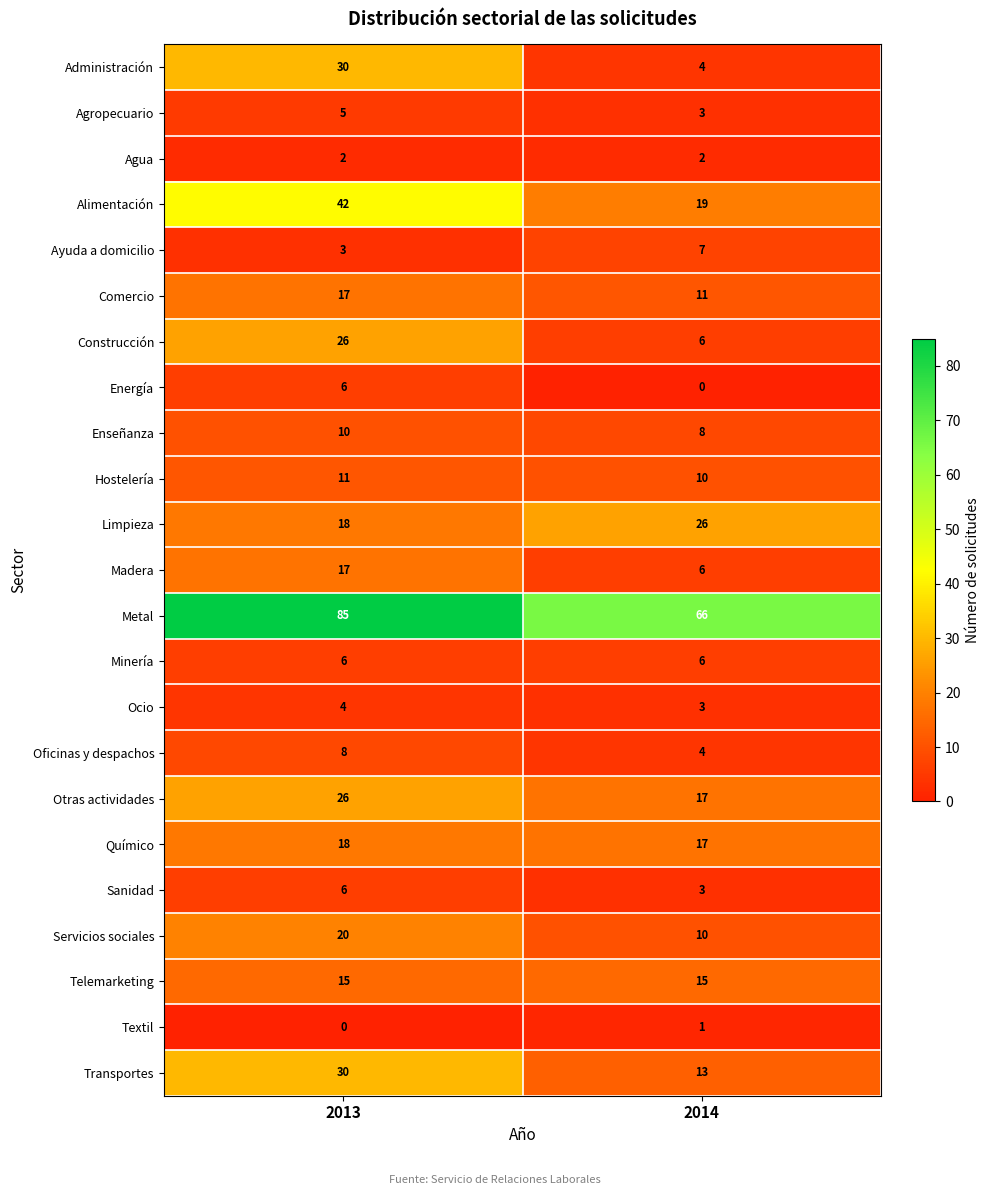

What is the total value across all series at 2013?

405